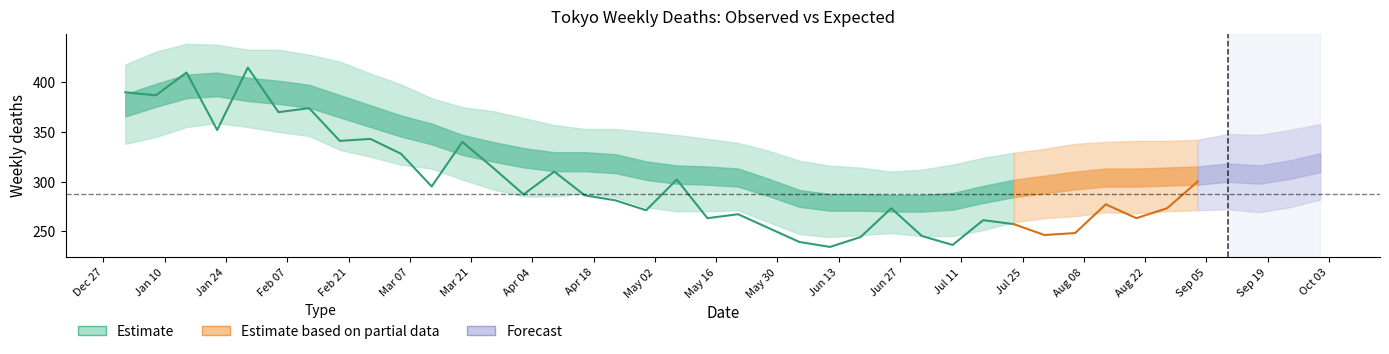

What is the difference between the maximum and second lowest values in the upper series?

127